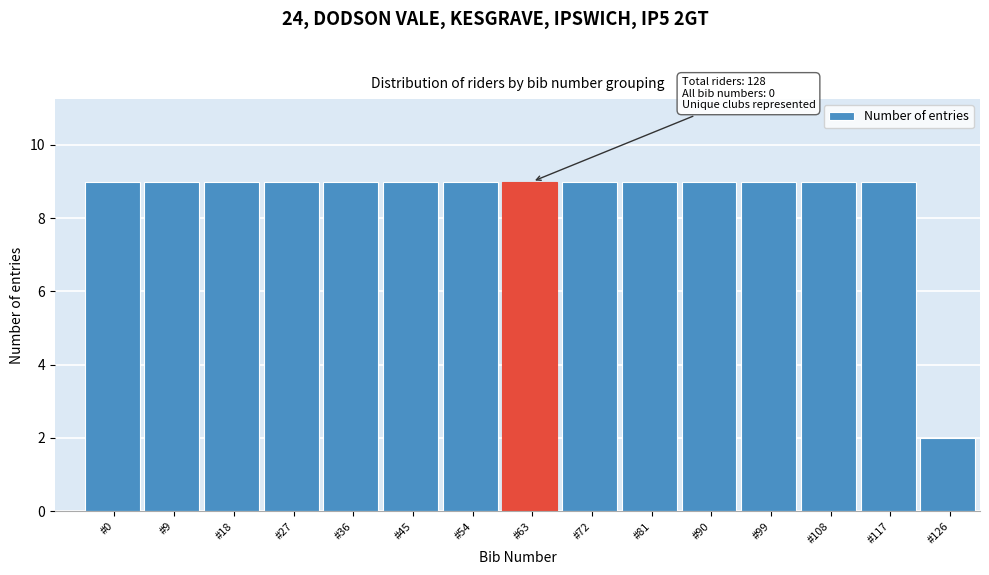

Reading left to right, what are all the values shown in this chart?

#0=9	#9=9	#18=9	#27=9	#36=9	#45=9	#54=9	#63=9	#72=9	#81=9	#90=9	#99=9	#108=9	#117=9	#126=2